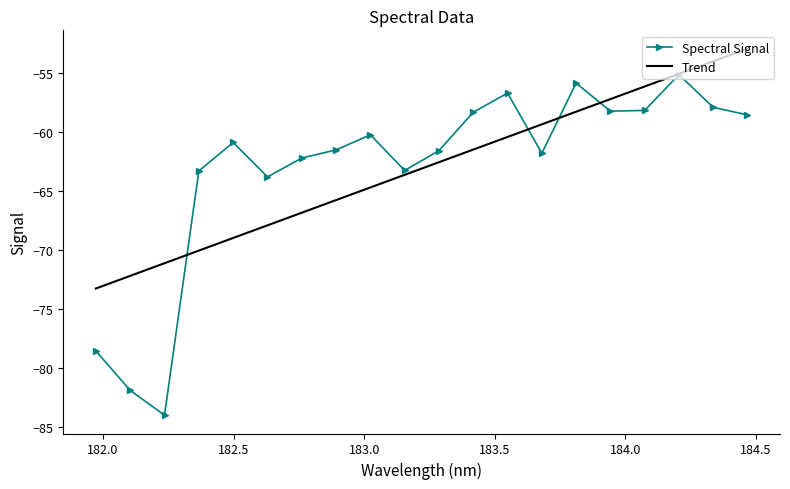

Rank the categories by value from lowest to highest.

182.2359681898, 182.1045947288, 181.9732053322, 182.6299929592, 182.3673257152, 183.15513622, 182.7613026778, 183.6800245112, 183.2863821962, 182.8925964608, 182.498667305, 183.0238743082, 184.46687888, 183.4176122368, 183.9423730432, 184.0735234058, 184.3357763242, 183.5488263418, 183.811206745, 184.2046578328